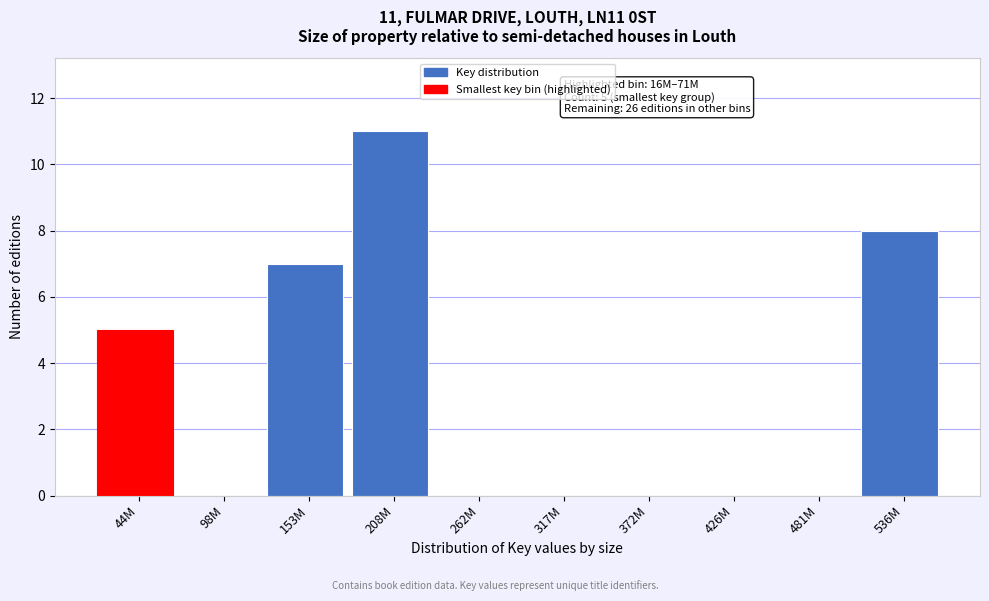

Reading left to right, what are all the values shown in this chart?

44M=5	98M=0	153M=7	208M=11	262M=0	317M=0	372M=0	426M=0	481M=0	536M=8